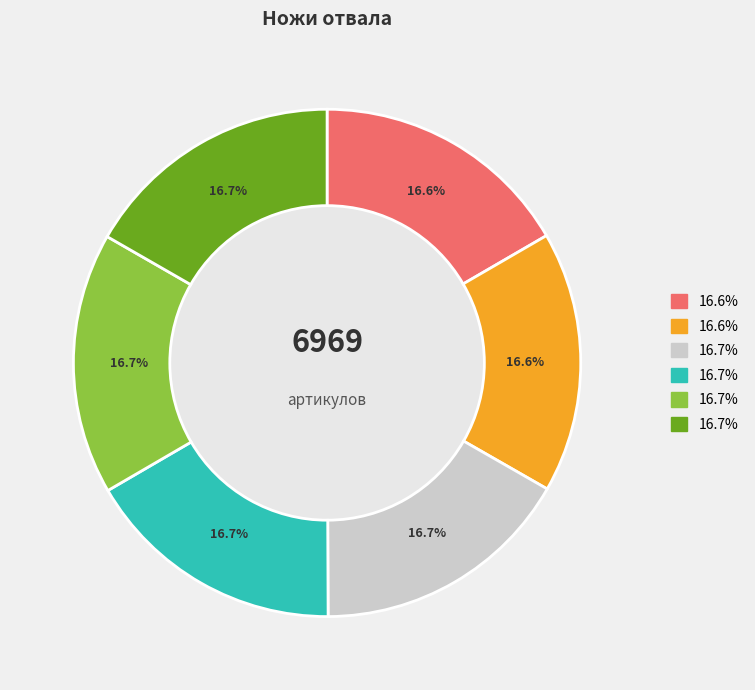

Does any single category account for the majority?

No